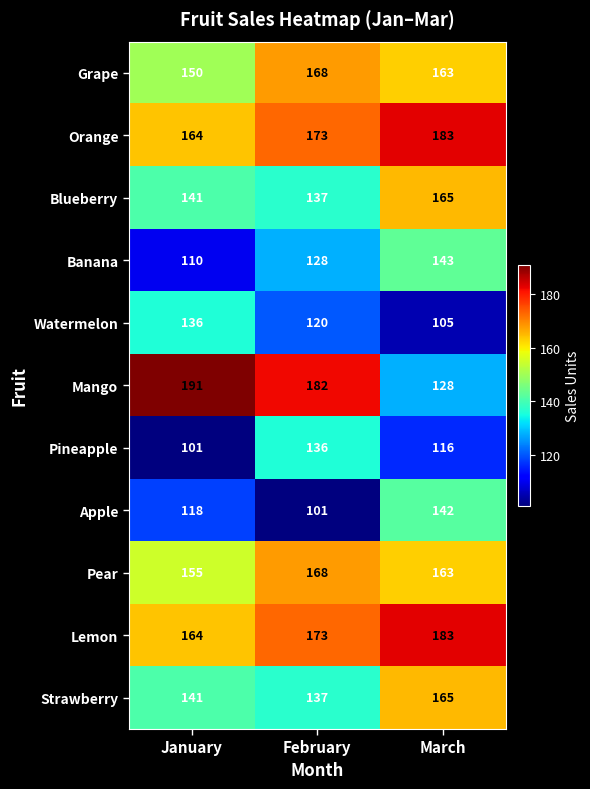

At how many categories does at least one series exceed 165?

3